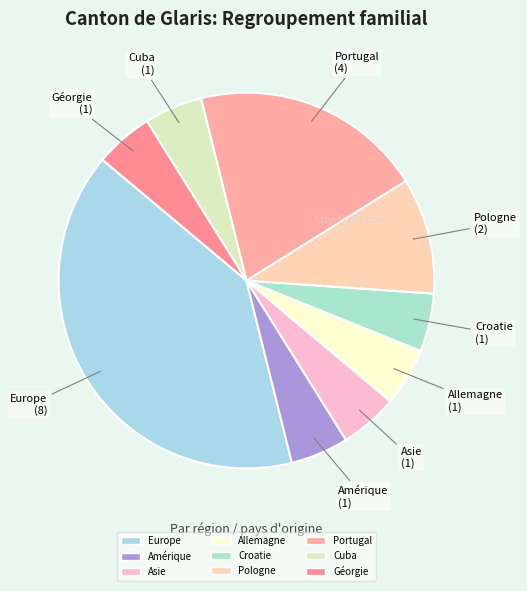

Is there any slice that represents more than half of the pie?

No